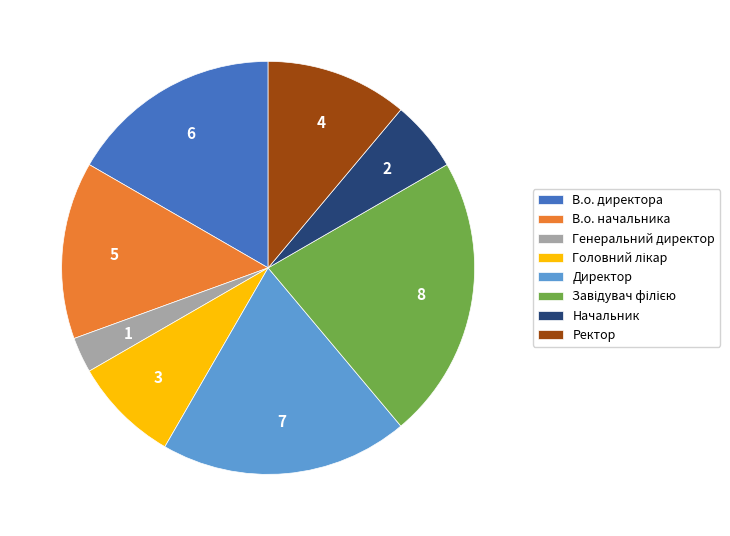

Does any single category account for the majority?

No